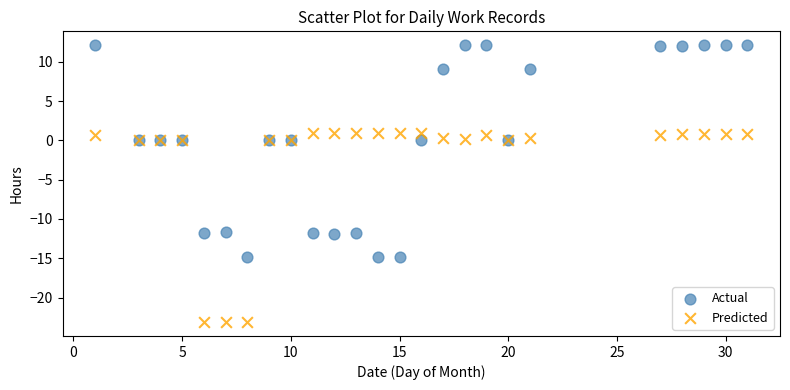

Which series contains the highest Y value?

Actual